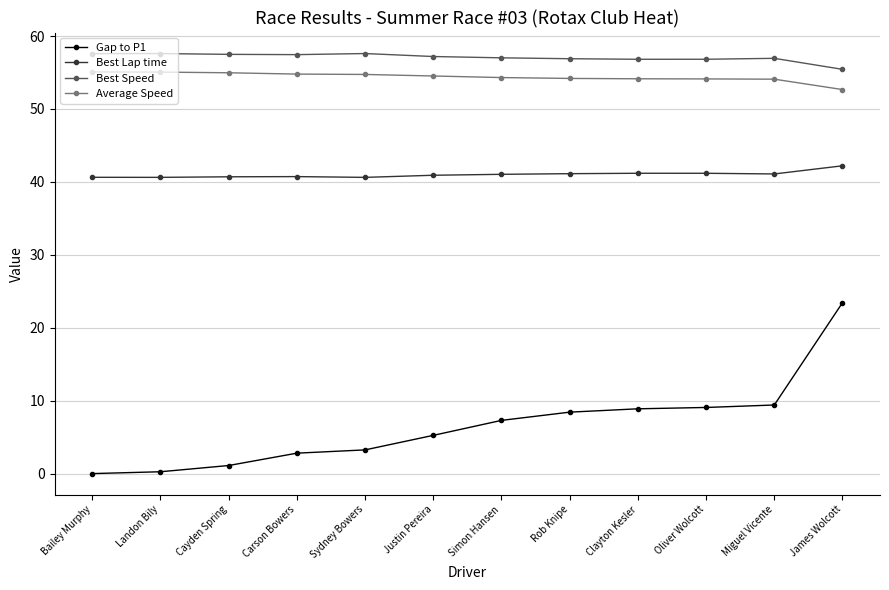

True or false: Best Lap time has more than 0 points higher than both neighbors.

True